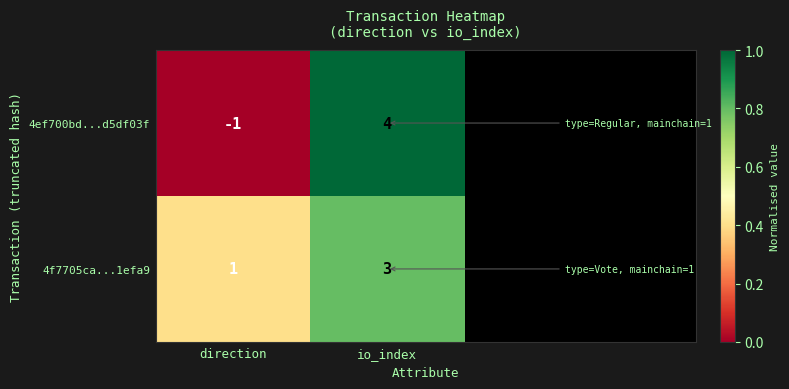

How many categories are shown in the chart?

2